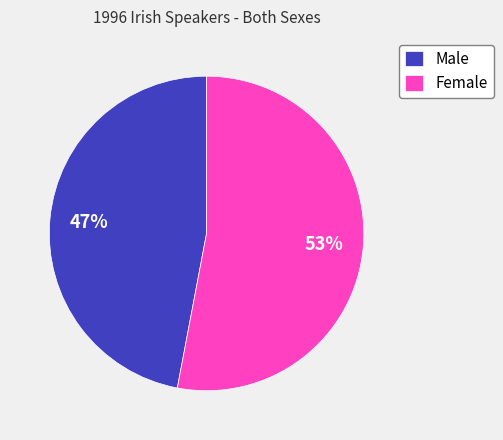

To the nearest percent, what is the combined percentage of Male and Female?

100%